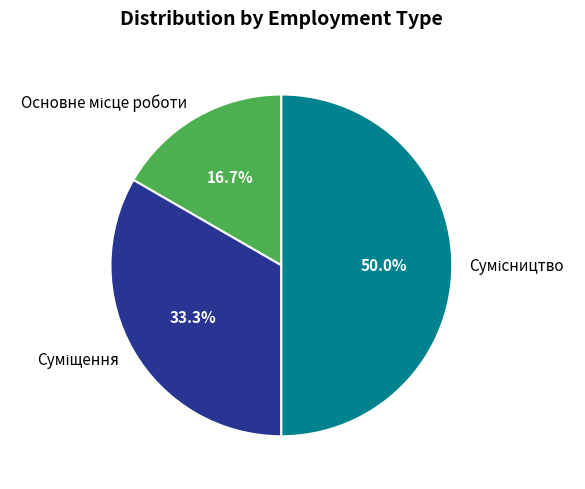

To the nearest percent, what is the difference between the largest and smallest slice percentages?

33%